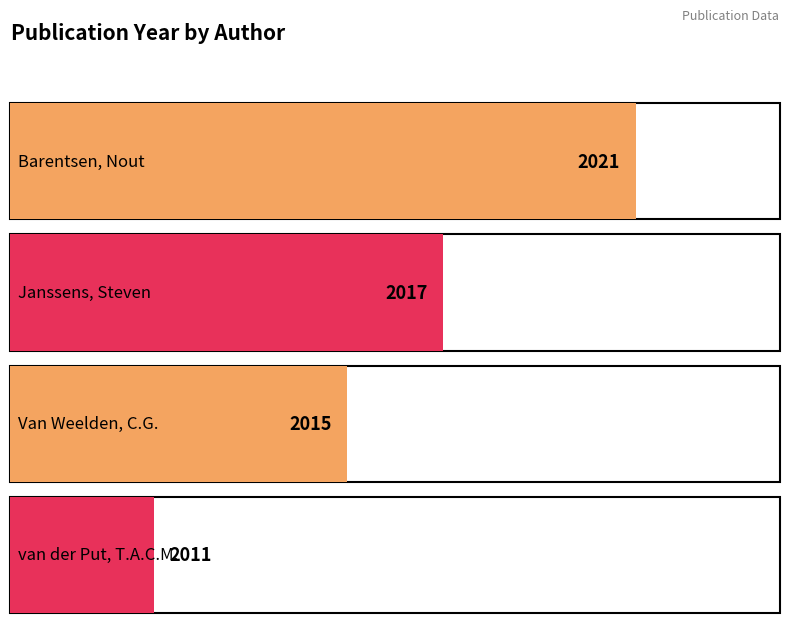

The value at Van Weelden, C.G. is 2015. True or false?

True